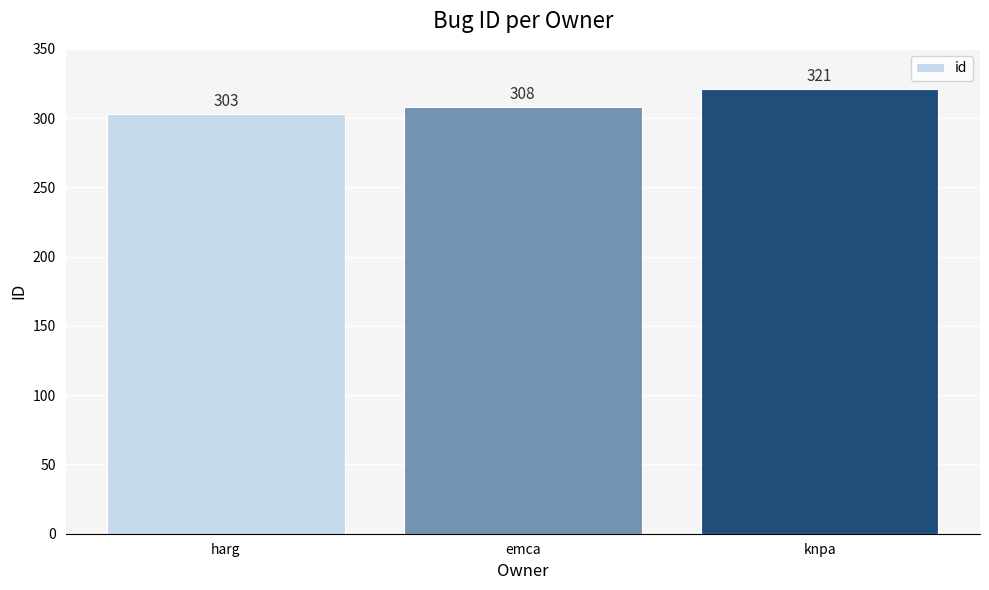

List the labels in order of value, largest first.

knpa, emca, harg